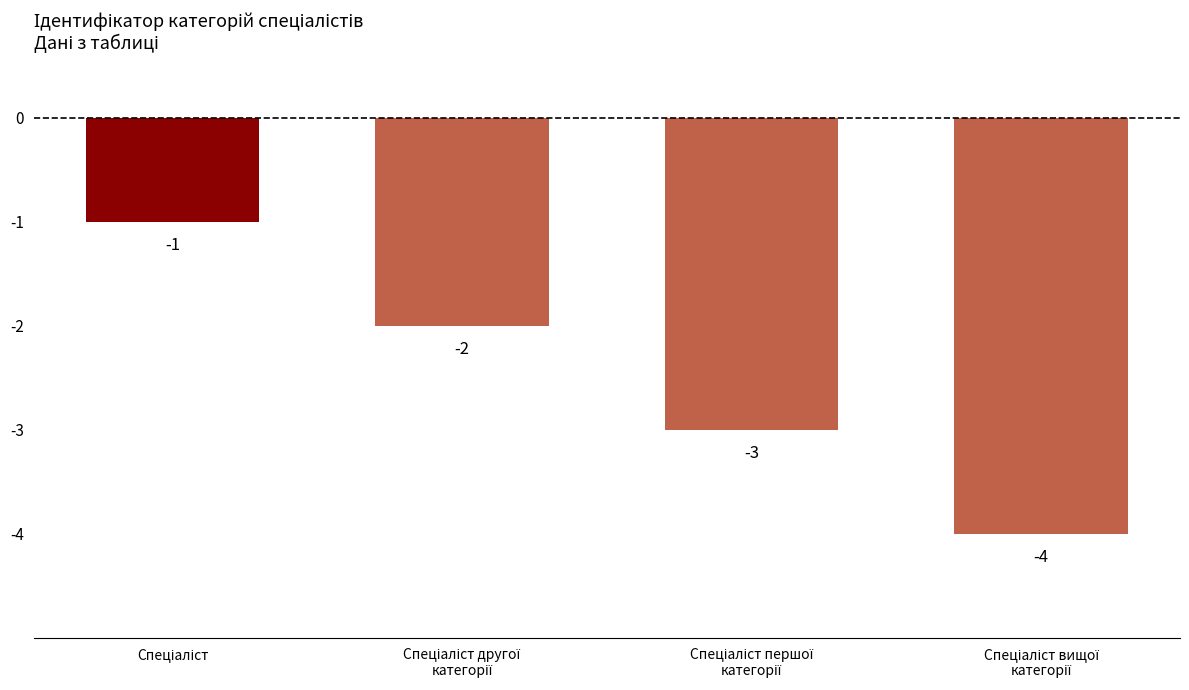

What is the smallest value displayed?

-4